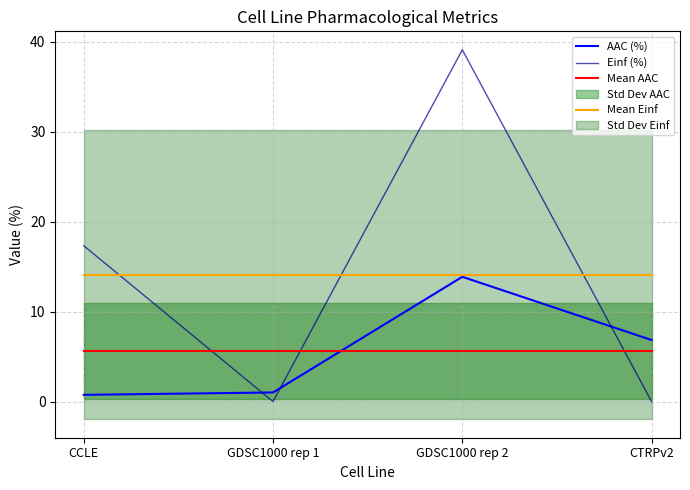

Rank the series by their maximum value, from lowest to highest.

Mean AAC, AAC (%), Mean Einf, Einf (%)